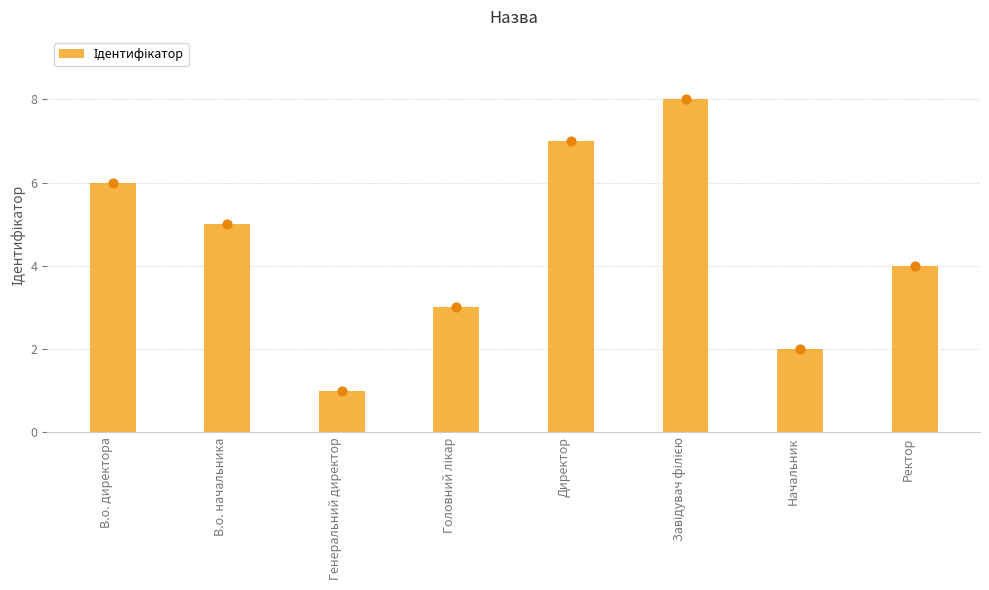

Approximately how many times larger is the value at Генеральний директор compared to Директор?

0.1